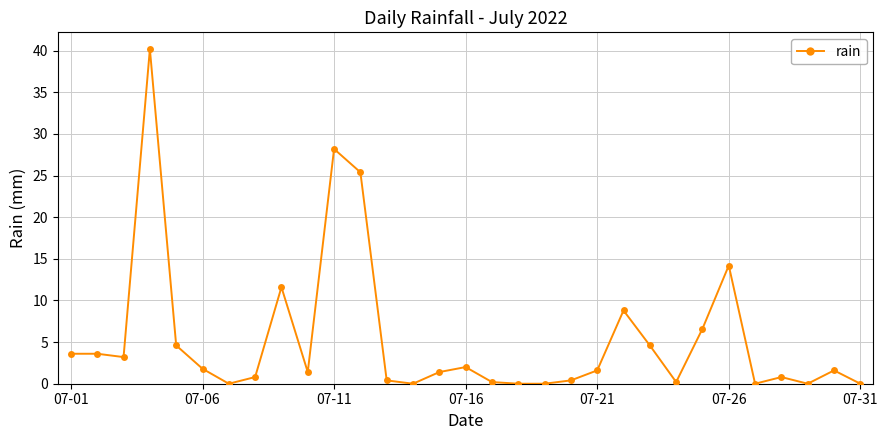

What is the difference between the maximum and minimum values?

40.2